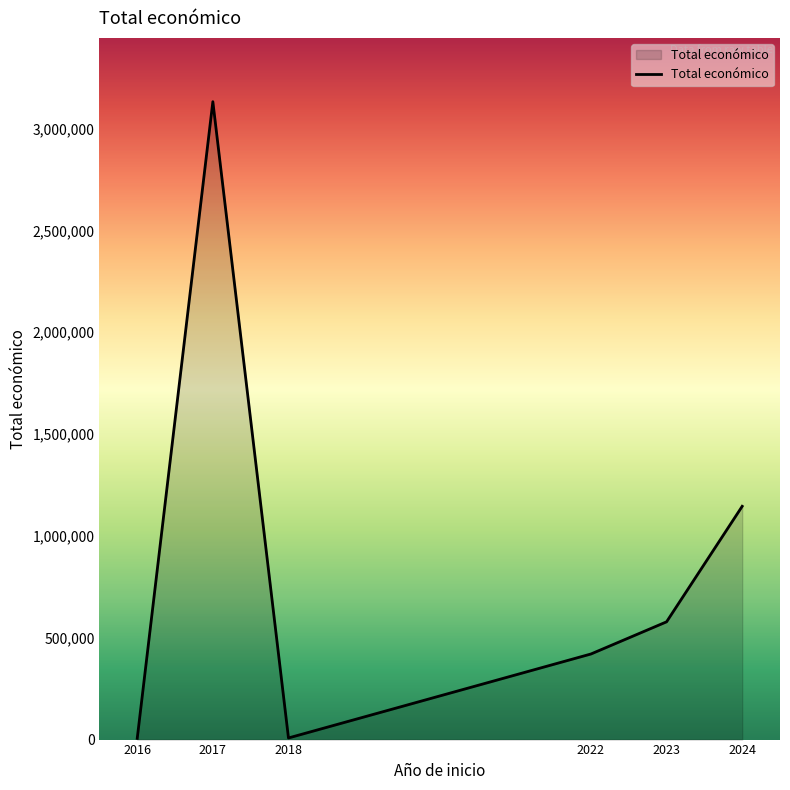

What is the change in value from 2023 to 2024?

+567139